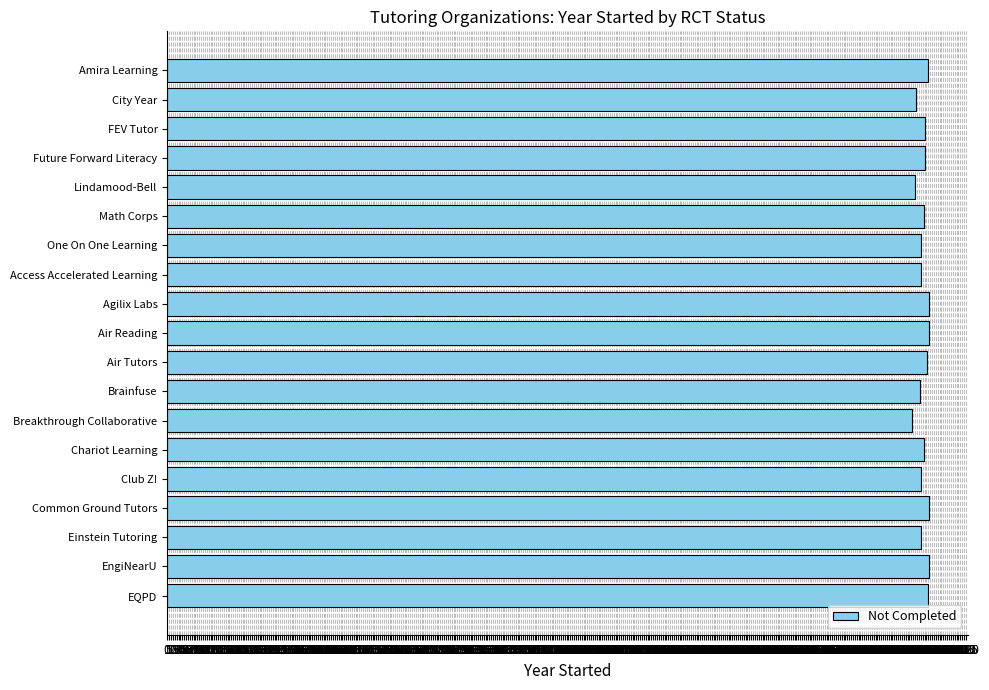

What is the average value?

2007